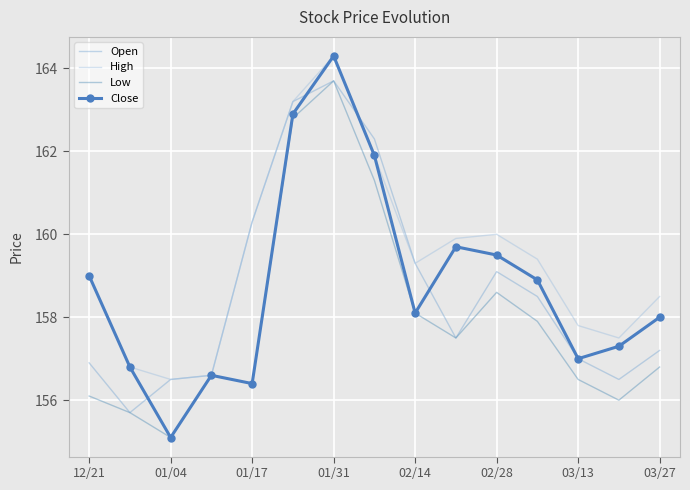

What is the minimum value for Open?

155.7